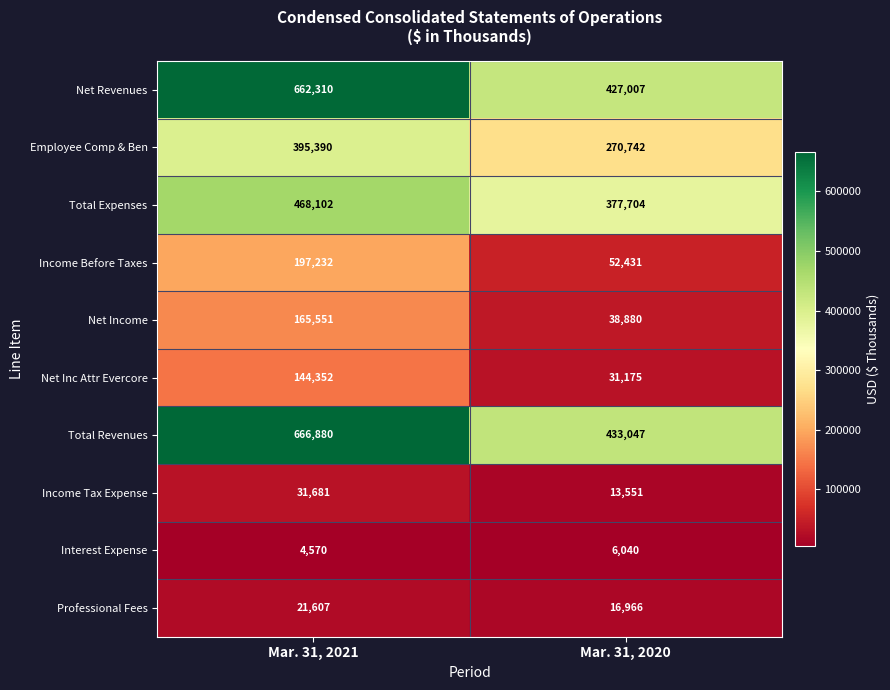

Reading left to right, what are all the values shown in this chart?

Net Revenues: 662310	427007
Employee Comp & Ben: 395390	270742
Total Expenses: 468102	377704
Income Before Taxes: 197232	52431
Net Income: 165551	38880
Net Inc Attr Evercore: 144352	31175
Total Revenues: 666880	433047
Income Tax Expense: 31681	13551
Interest Expense: 4570	6040
Professional Fees: 21607	16966